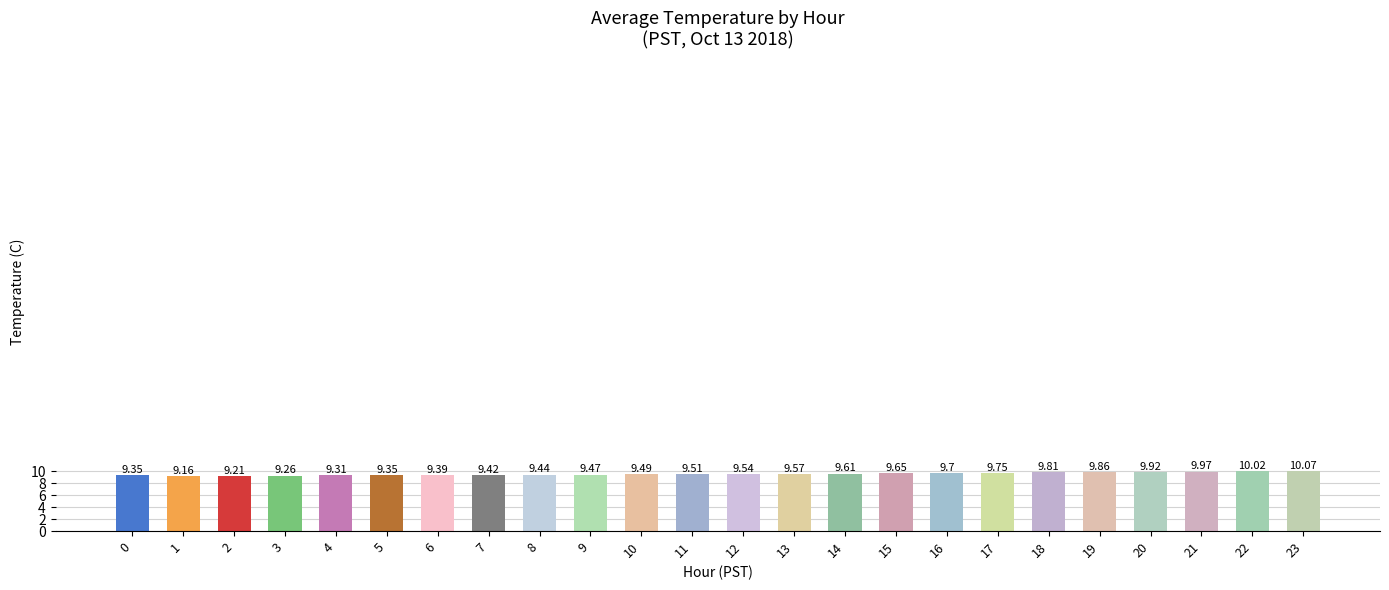

Read the value at 2.

9.2